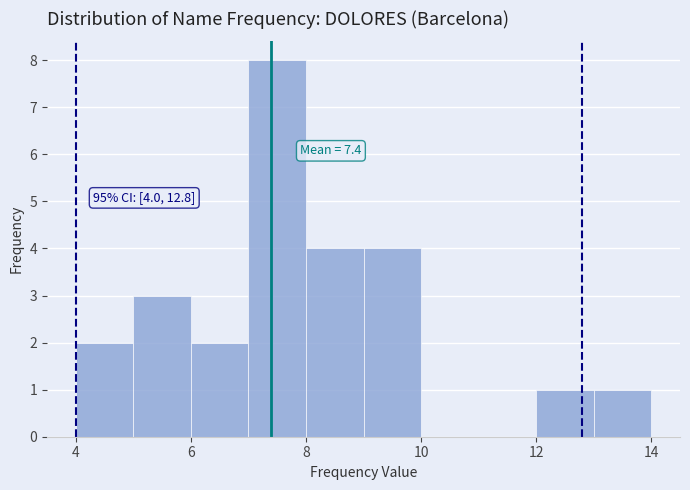

Over which range of the x-axis is the bar tallest?

7 to 8